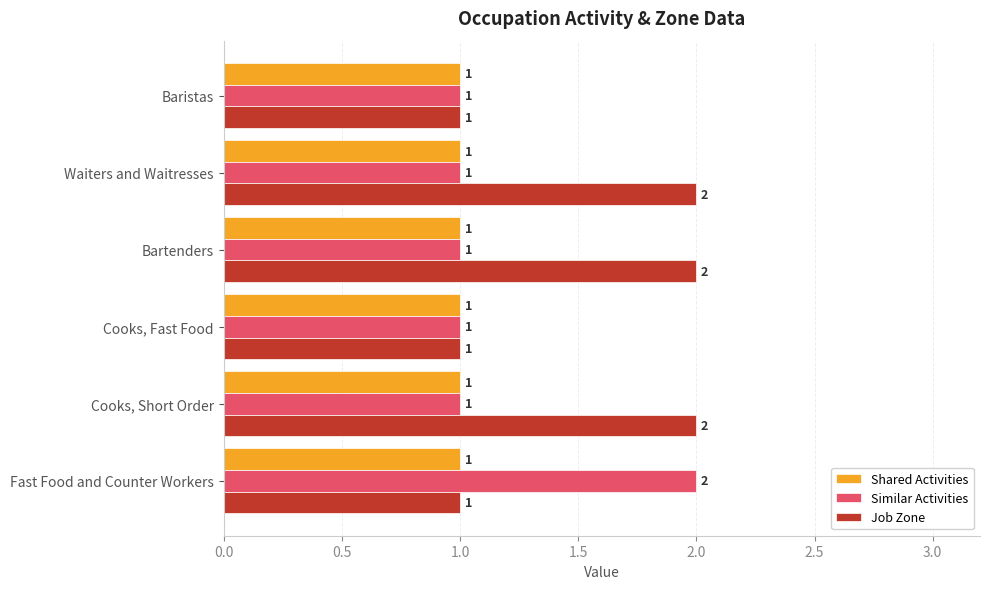

Is the value of Job Zone at Waiters and Waitresses greater than the value of Similar Activities at Baristas?

Yes